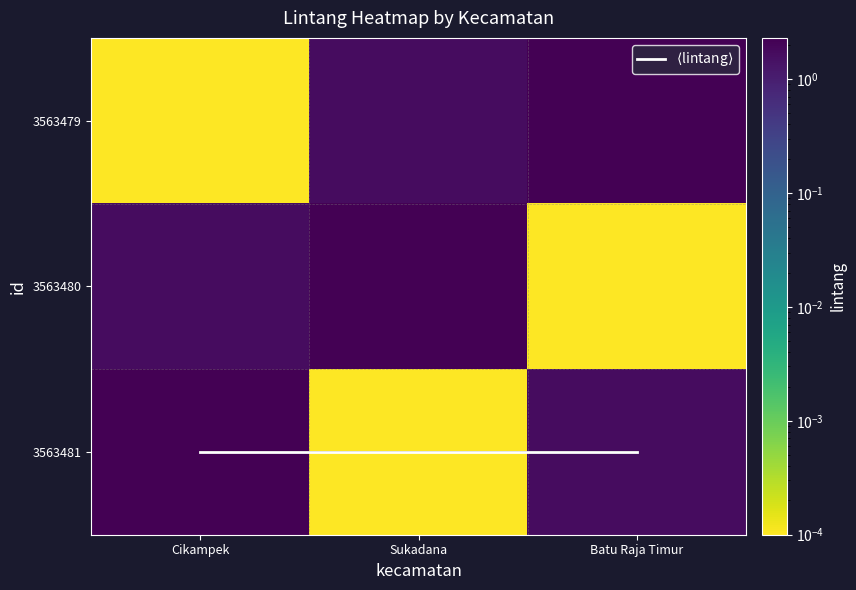

What is the highest value of the $\langle$lintang$\rangle$ series?

2.0